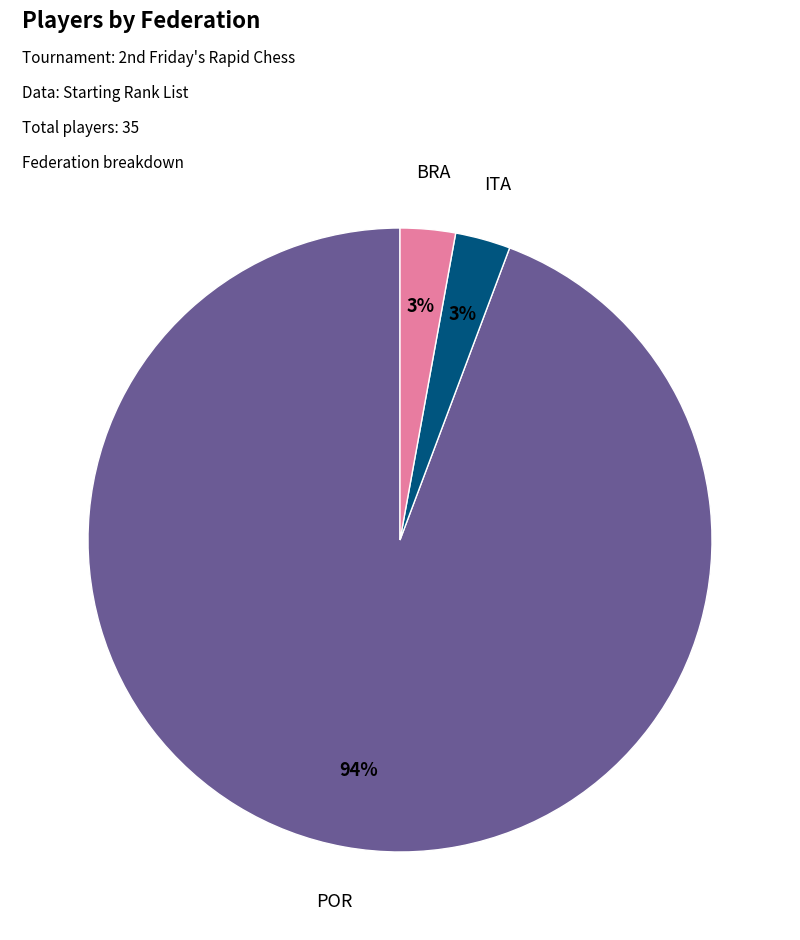

Does any single category account for the majority?

Yes